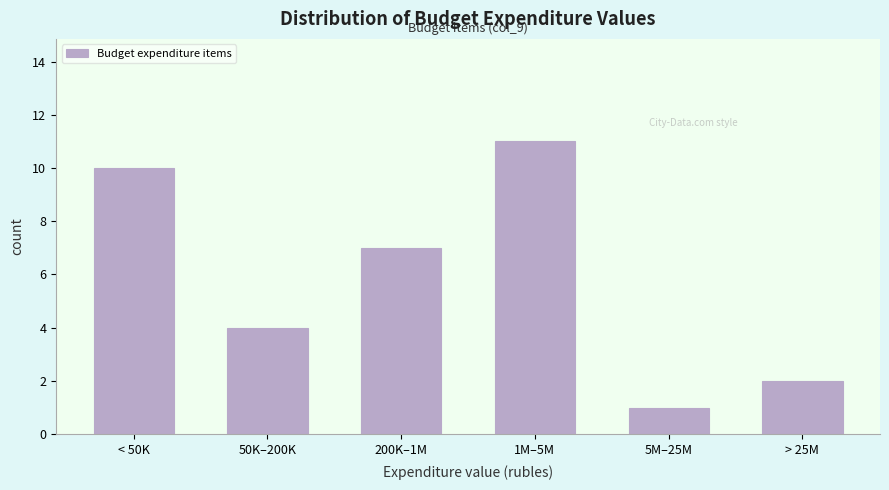

Reading left to right, what are all the values shown in this chart?

< 50K=10	50K–200K=4	200K–1M=7	1M–5M=11	5M–25M=1	> 25M=2